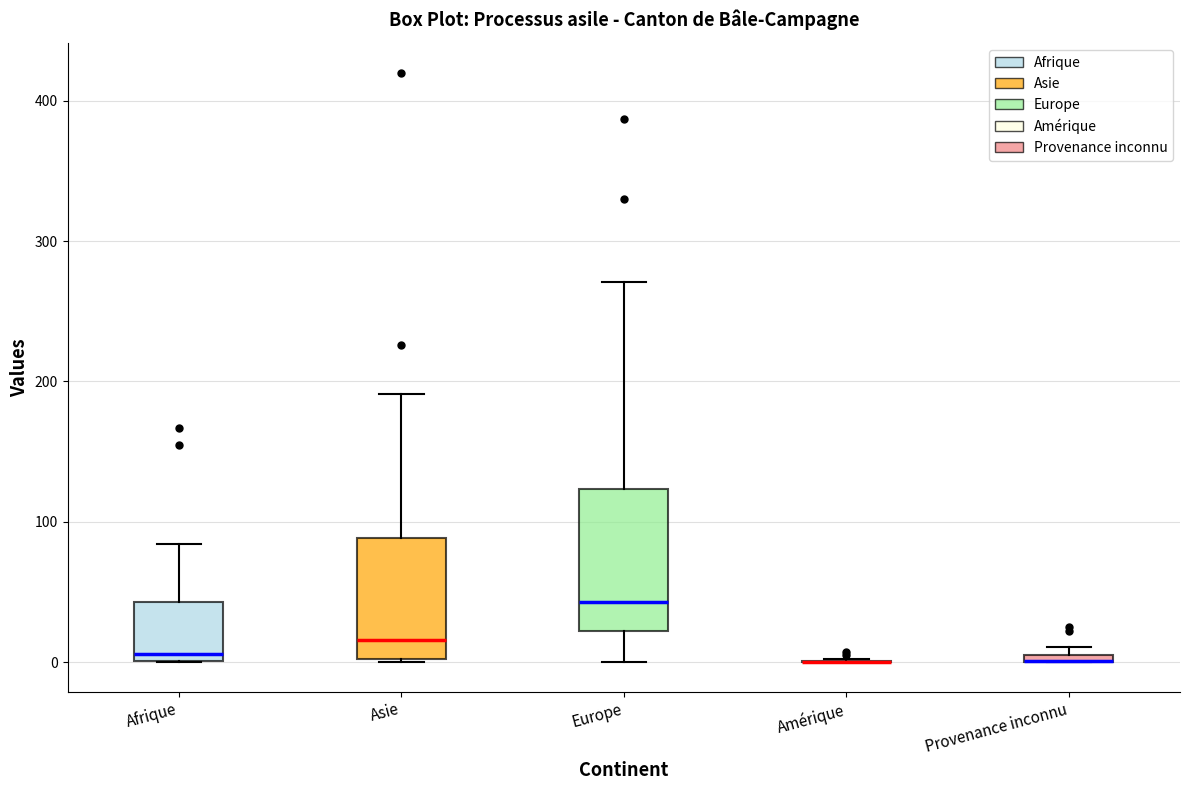

Where is the lower edge of the box for Asie on the y-axis? The values are not printed on the chart, so give them approximately, as read against the axis.

0